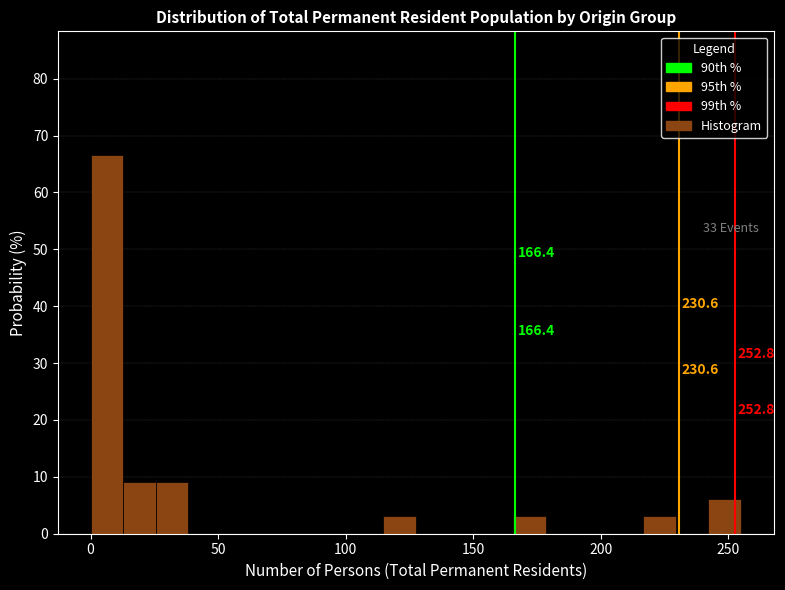

Read against the x-axis, roughly where is the centre of the tallest bar?

5